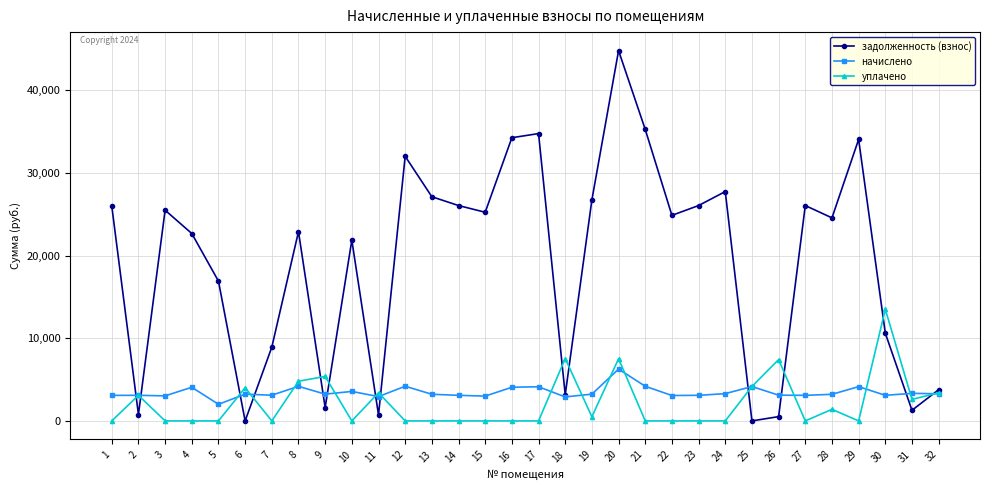

The уплачено series shows 7460.4 at 1. True or false?

False